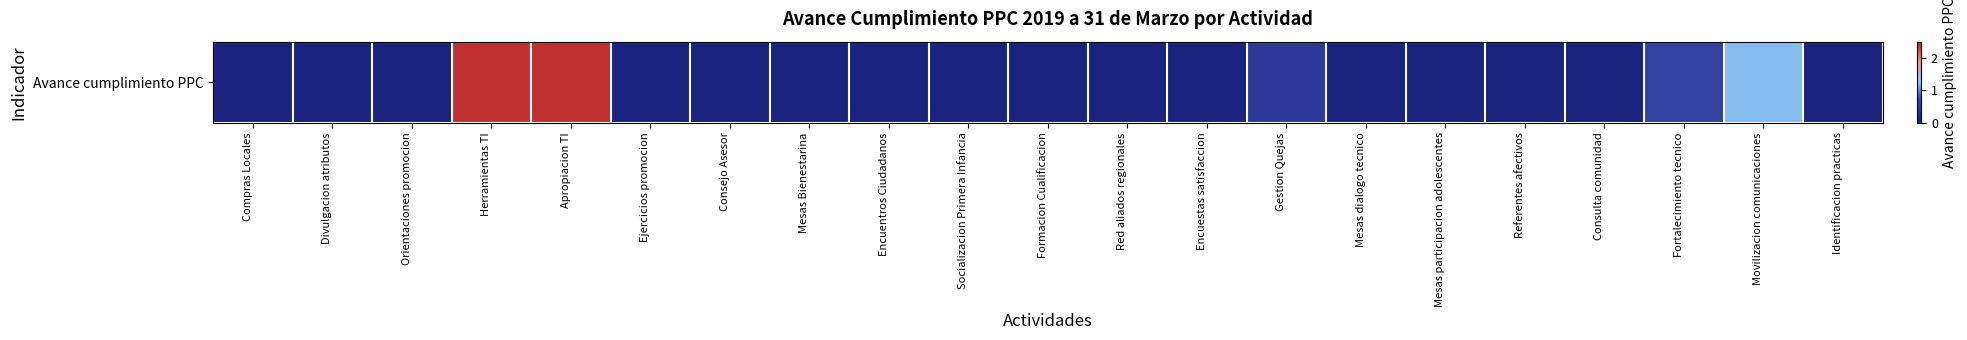

List the labels in order of value, smallest first.

Compras Locales, Divulgacion atributos, Orientaciones promocion, Ejercicios promocion, Consejo Asesor, Mesas Bienestarina, Encuentros Ciudadanos, Socializacion Primera Infancia, Formacion Cualificacion, Red aliados regionales, Encuestas satisfaccion, Mesas dialogo tecnico, Mesas participacion adolescentes, Referentes afectivos, Consulta comunidad, Identificacion practicas, Gestion Quejas, Fortalecimiento tecnico, Movilizacion comunicaciones, Herramientas TI, Apropiacion TI